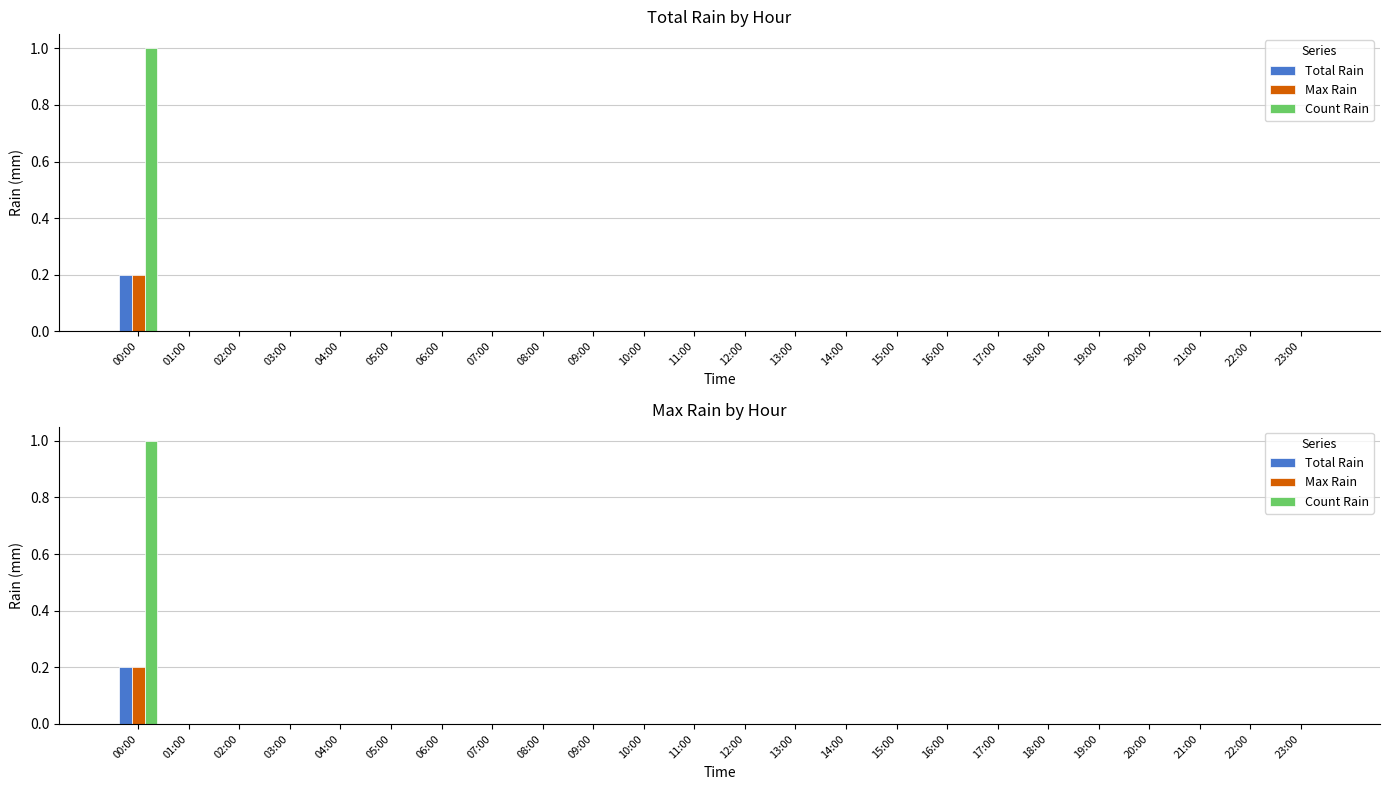

Rank the categories by Count Rain value from highest to lowest.

00:00, 01:00, 02:00, 03:00, 04:00, 05:00, 06:00, 07:00, 08:00, 09:00, 10:00, 11:00, 12:00, 13:00, 14:00, 15:00, 16:00, 17:00, 18:00, 19:00, 20:00, 21:00, 22:00, 23:00